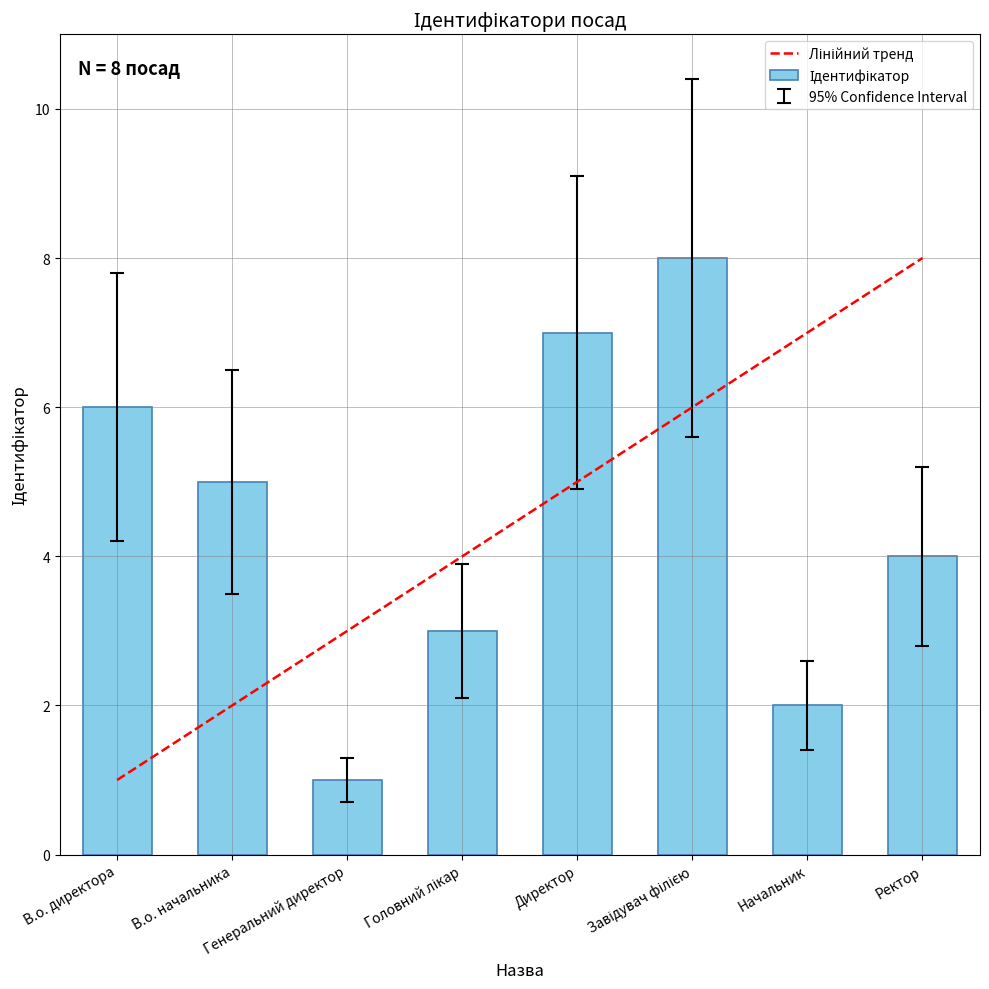

What is the approximate value at Директор?

7